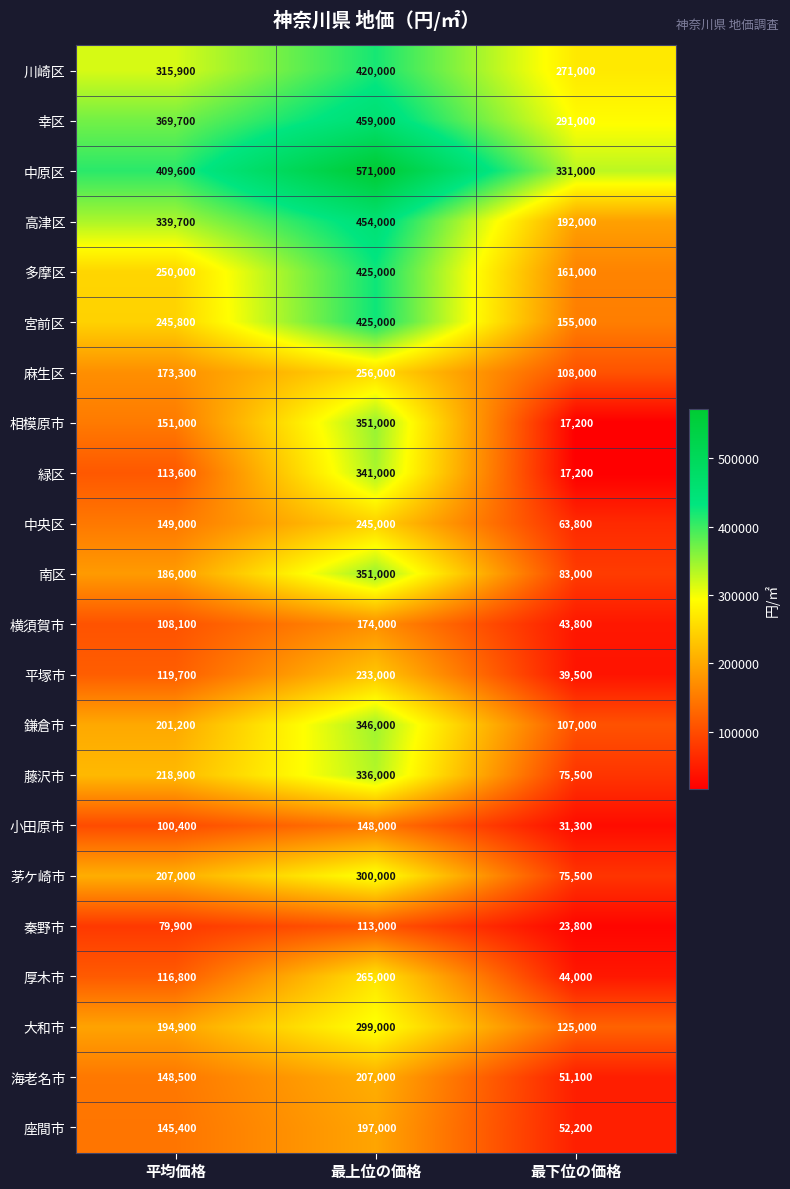

Is it true that 鎌倉市 equals 88567 at 平均価格?

False